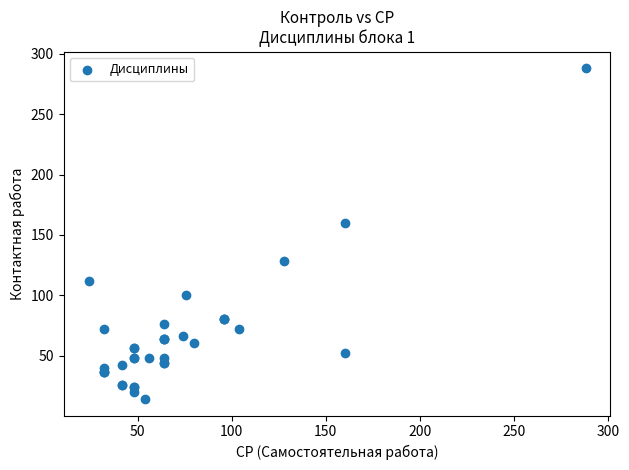

What Y value in the scatter plot is closest to 151?

160